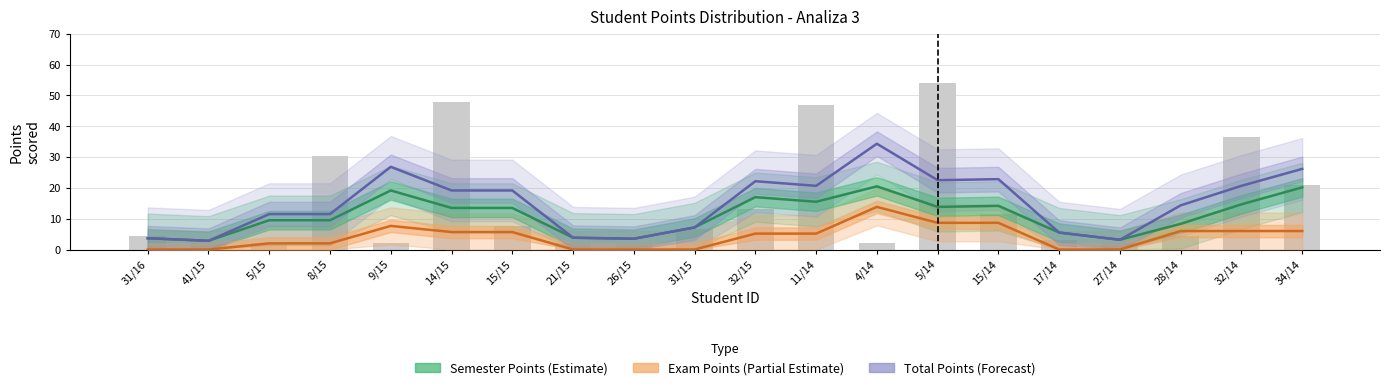

Which has a higher value, 11/14 or 32/14?

11/14